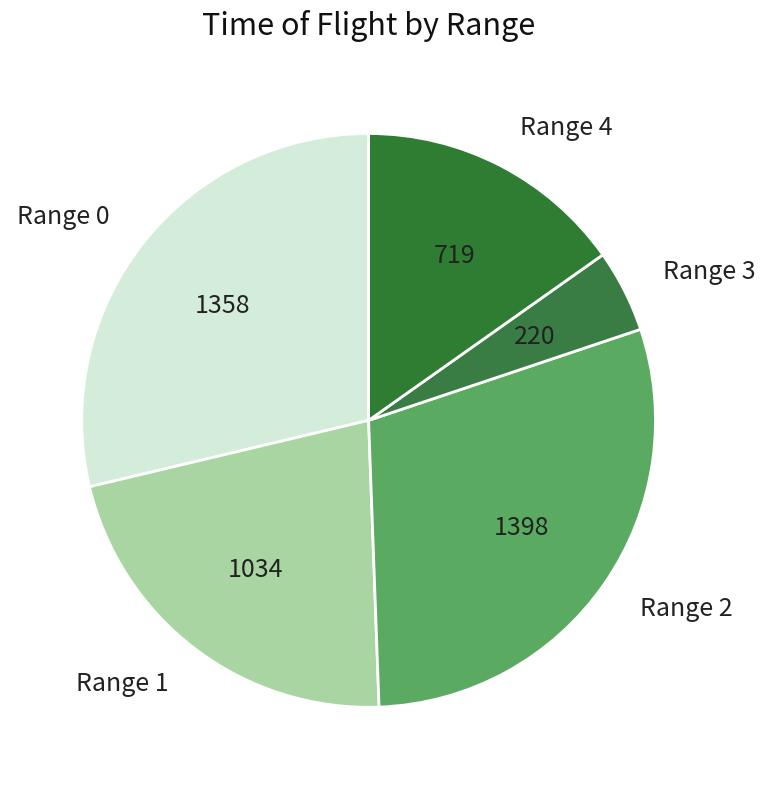

How many segments does this pie chart have?

5